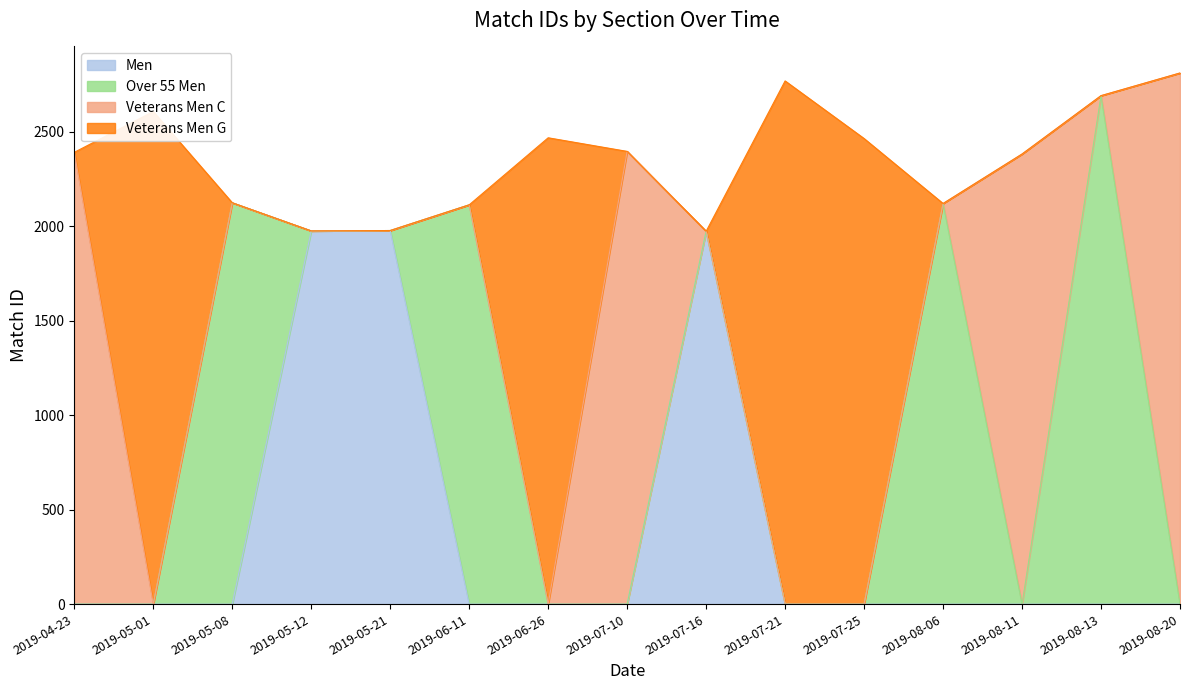

The Over 55 Men series shows -952 at 2019-05-12. True or false?

False